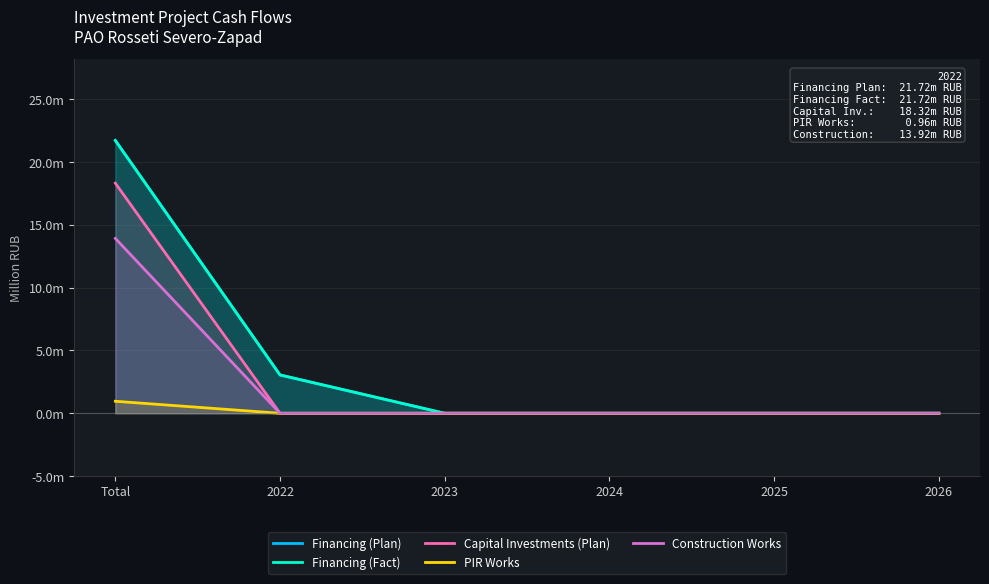

How many lines are shown in the chart?

5